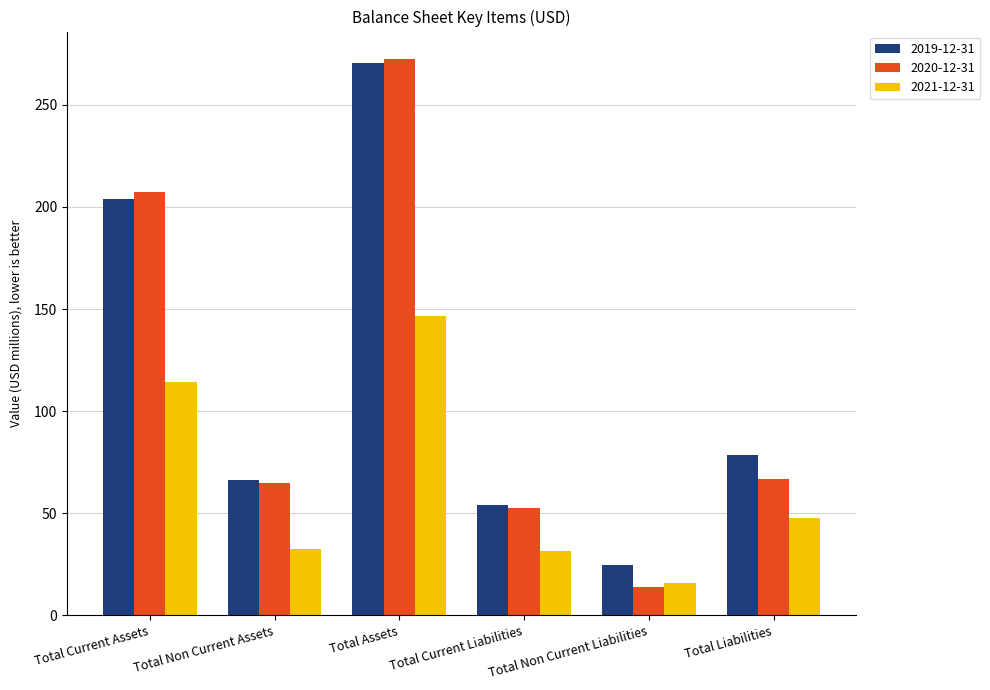

Between Total Current Liabilities and Total Non Current Liabilities, which series saw the biggest shift?

2020-12-31